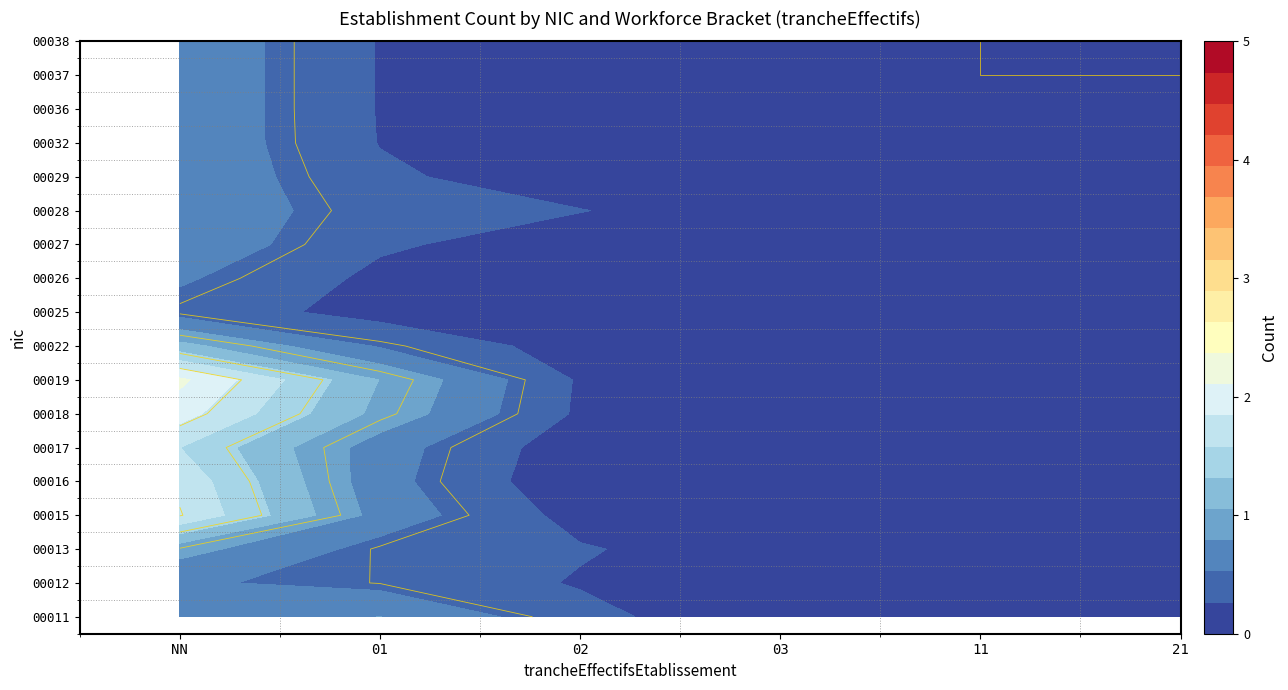

The value of 00013 at 02 is 1. True or false?

False